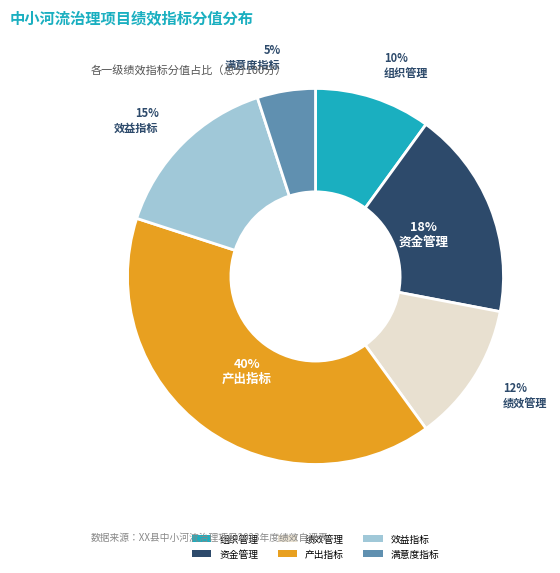

To the nearest percent, what is the average slice percentage?

17%